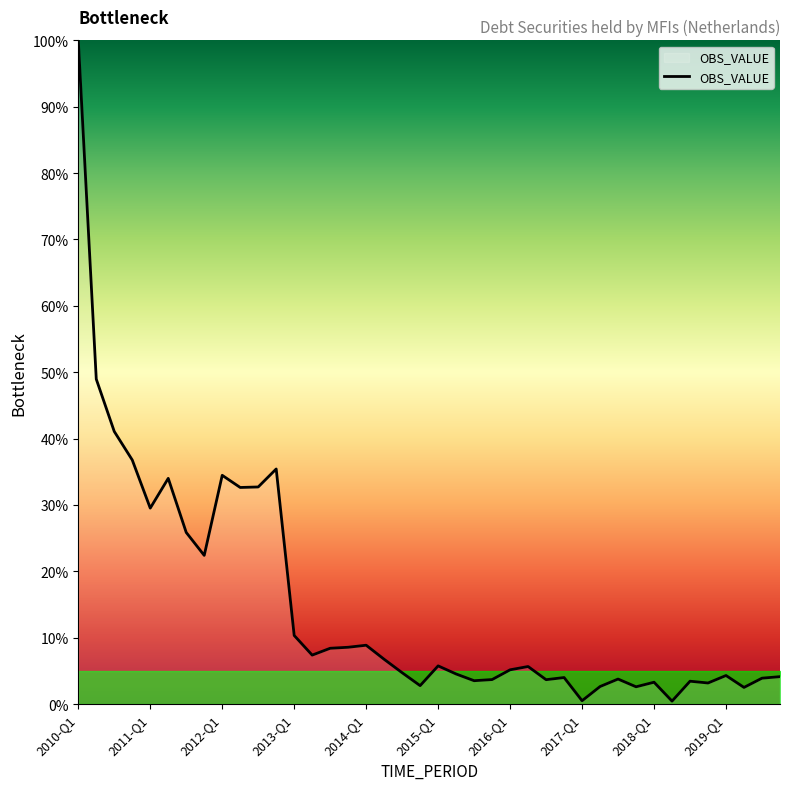

What is the difference between the maximum and minimum values?

99.5